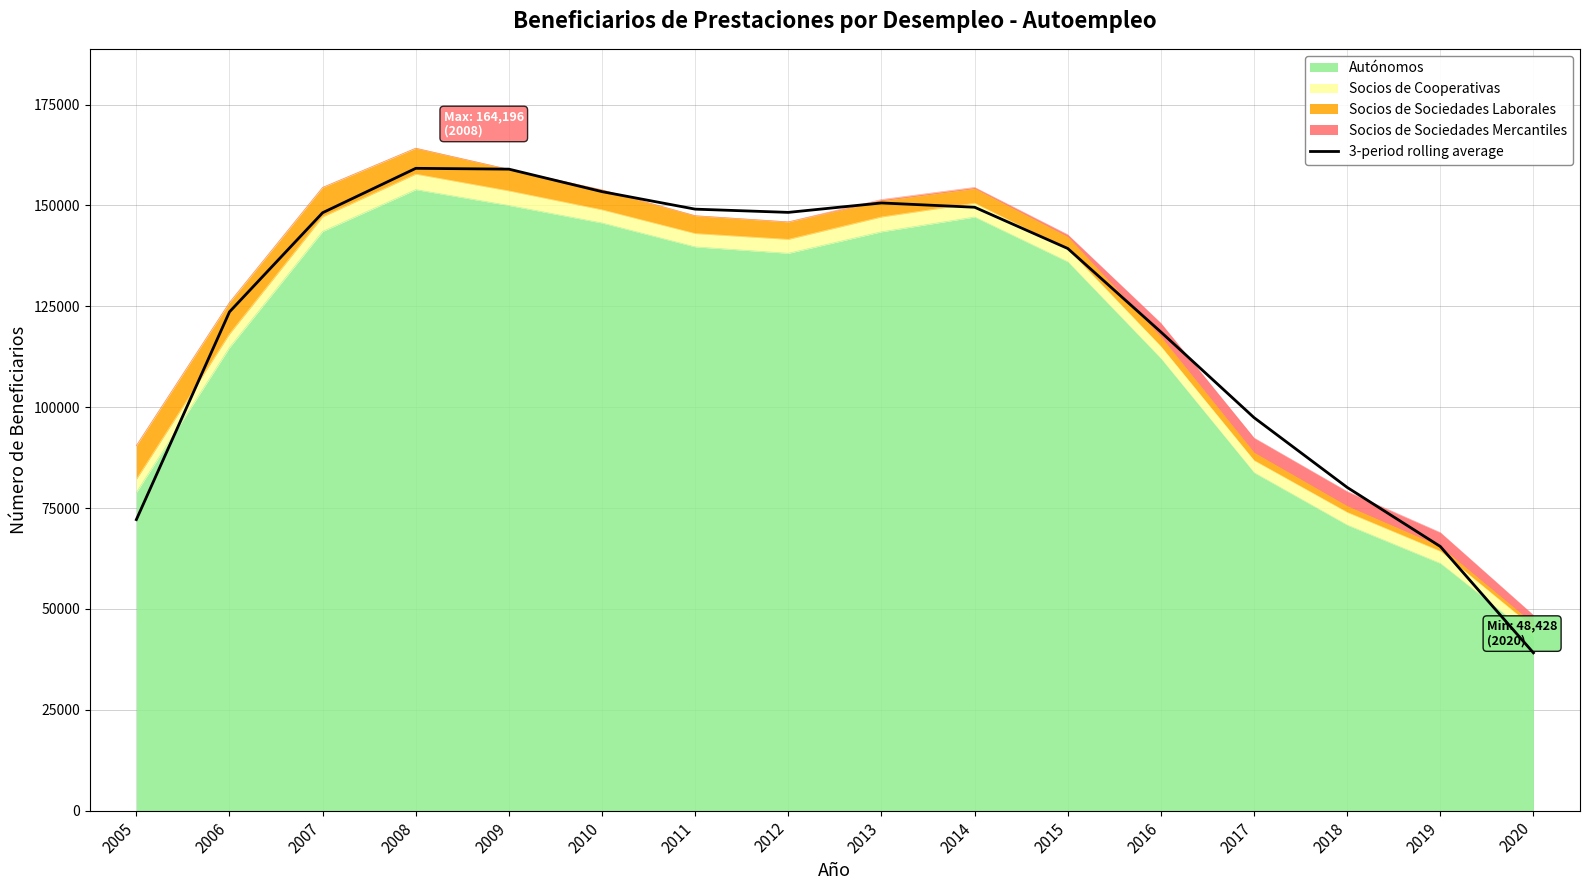

Does the chart have visible grid lines?

Yes